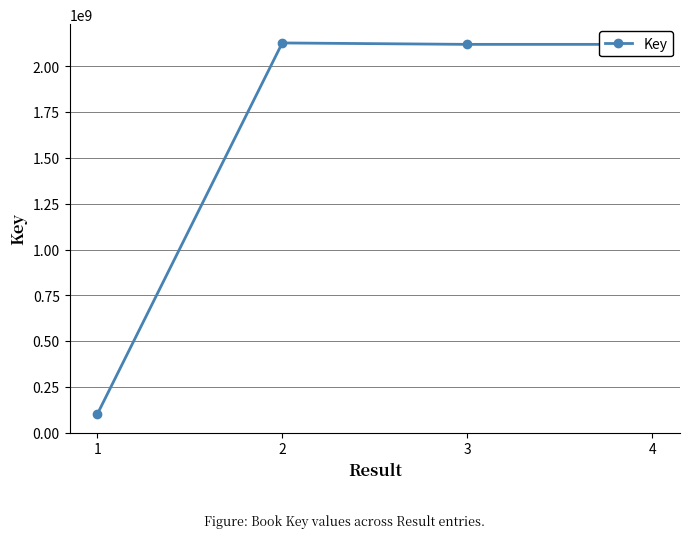

True or false: there are more than 1 points higher than both neighbors.

False